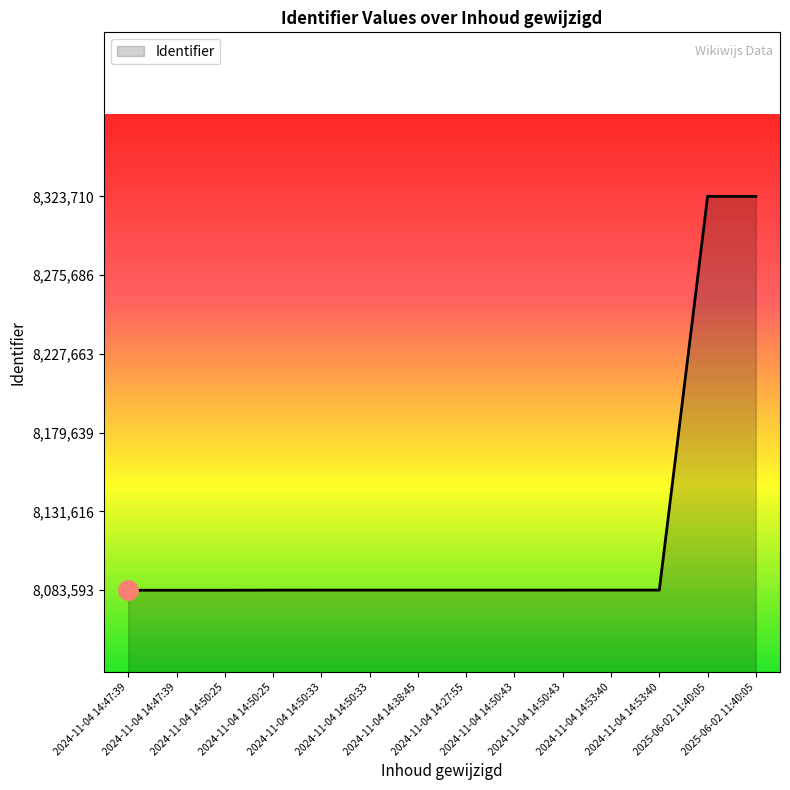

Is this an area chart (filled region under the line)?

Yes